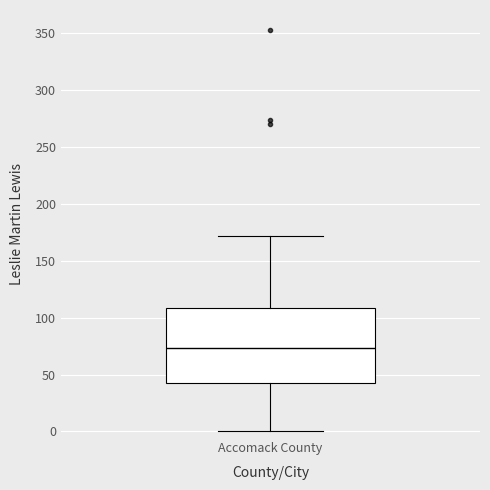

Read this box plot against the y-axis: the position of the median line, the range covered by the box, and the ends of both whiskers. The values are not printed on the chart, so give them approximately, as read against the axis.

median 75, box 45 to 110, whiskers 0 to 170